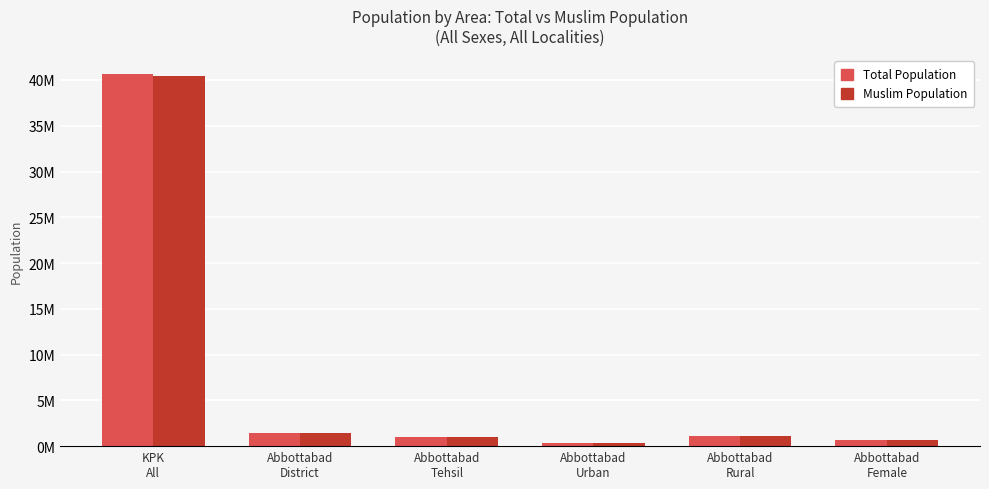

Does the chart contain any negative values?

No